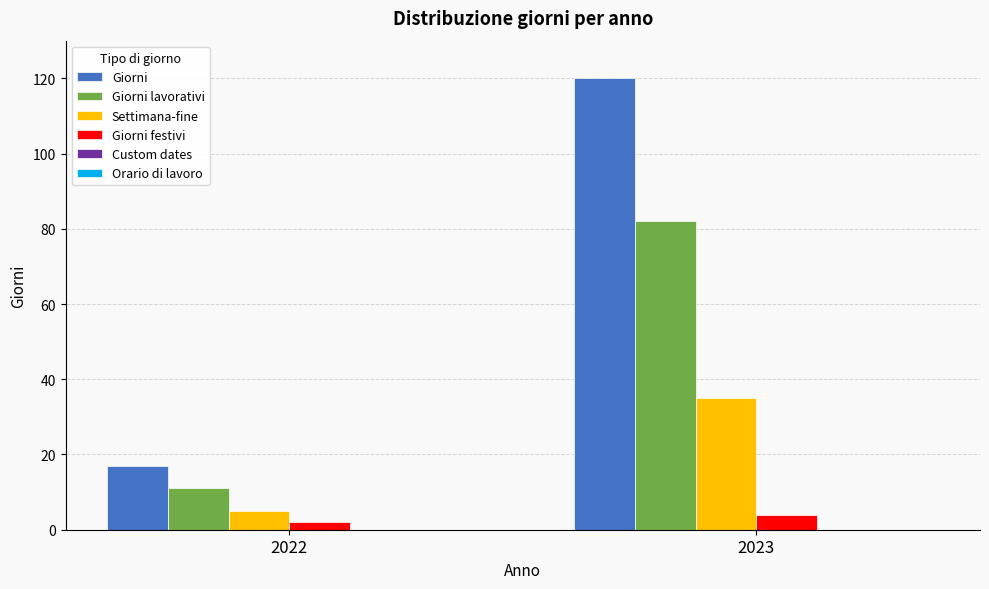

Reading left to right, transcribe all the data shown in this chart.

Giorni: 17	120
Giorni lavorativi: 11	82
Settimana-fine: 5	35
Giorni festivi: 2	4